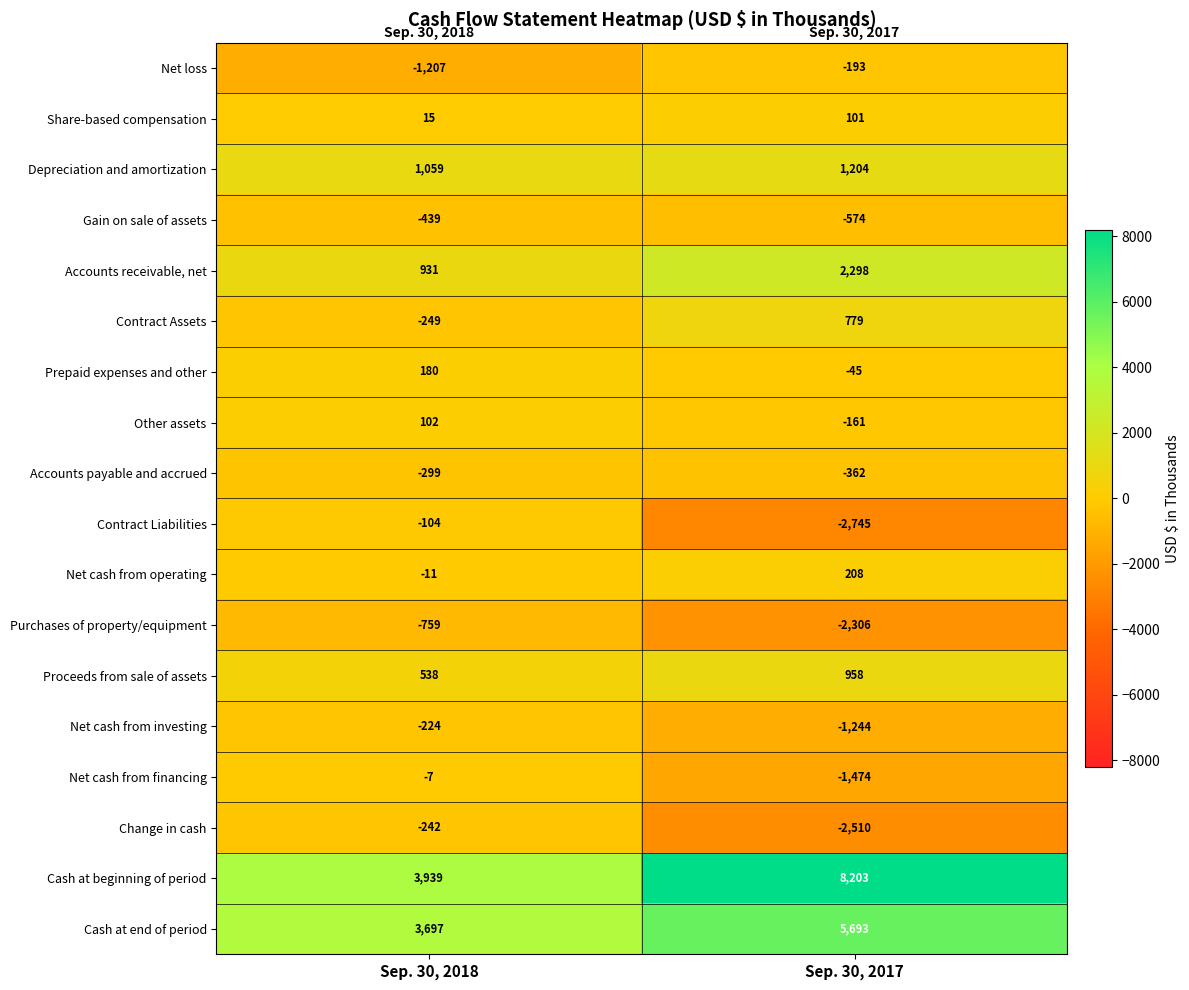

What is the sum of the Depreciation and amortization values at Sep. 30, 2017 and Sep. 30, 2018?

2263